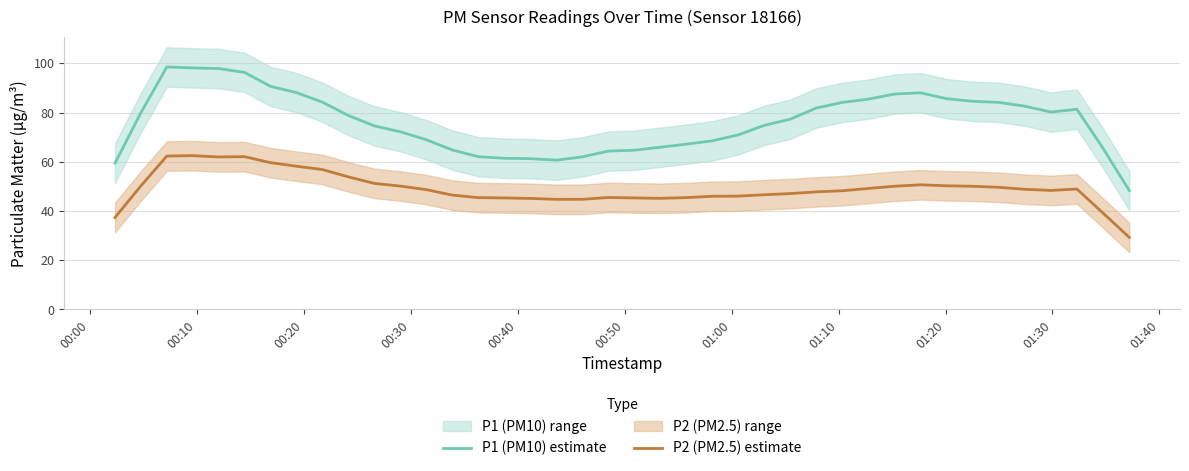

Reading left to right, what are all the values shown in this chart?

P1 (PM10) estimate: 59.4	79.9	98.5	98.1	97.9	96.3	90.6	88.1	84.2	78.8	74.6	72.2	69.0	64.7	62.0	61.4	61.2	60.7	62.0	64.3	64.7	65.9	67.1	68.5	70.9	74.8	77.3	81.8	84.1	85.4	87.5	88.0	85.6	84.6	84.1	82.6	80.2	81.3	65.6	48.3
P2 (PM2.5) estimate: 37.4	50.2	62.3	62.5	62.0	62.1	59.6	58.2	56.8	53.9	51.2	50.1	48.7	46.4	45.4	45.3	45.1	44.7	44.7	45.5	45.3	45.1	45.4	46.0	46.0	46.6	47.1	47.8	48.2	49.2	50.1	50.6	50.2	50.0	49.6	48.8	48.3	48.9	39.2	29.3